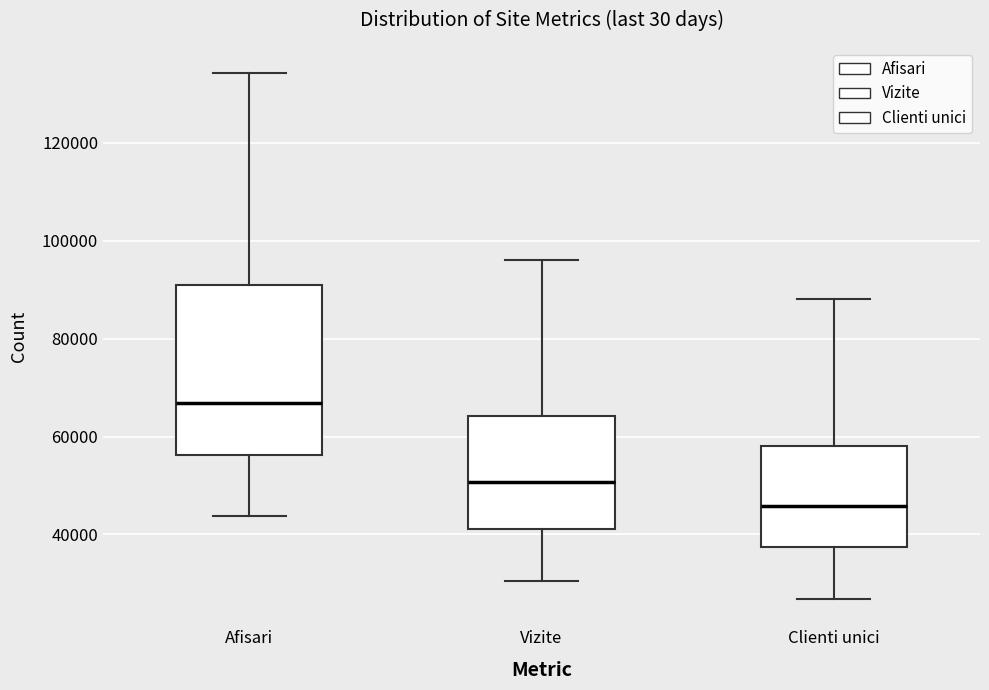

Reading left to right, transcribe this box plot: for each box, give where its median line is, the range the box spans, and where its two whiskers end, as read against the y-axis. The values are not printed on the chart, so give them approximately, as read against the axis.

Afisari: median 66000, box 56000 to 92000, whiskers 44000 to 134000
Vizite: median 50000, box 42000 to 64000, whiskers 30000 to 96000
Clienti unici: median 46000, box 38000 to 58000, whiskers 26000 to 88000